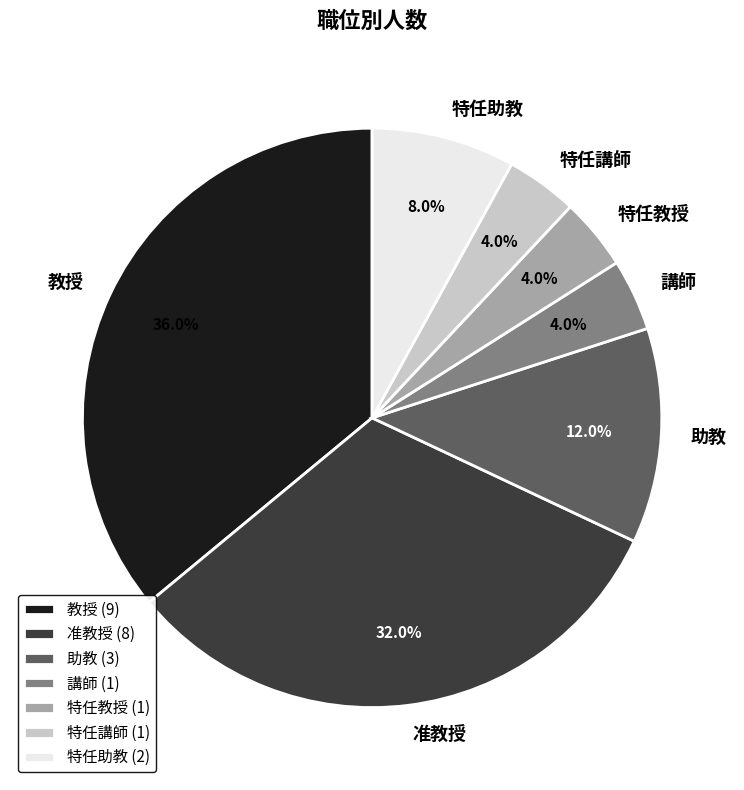

To the nearest percent, what is the difference between the largest and smallest slice percentages?

32%